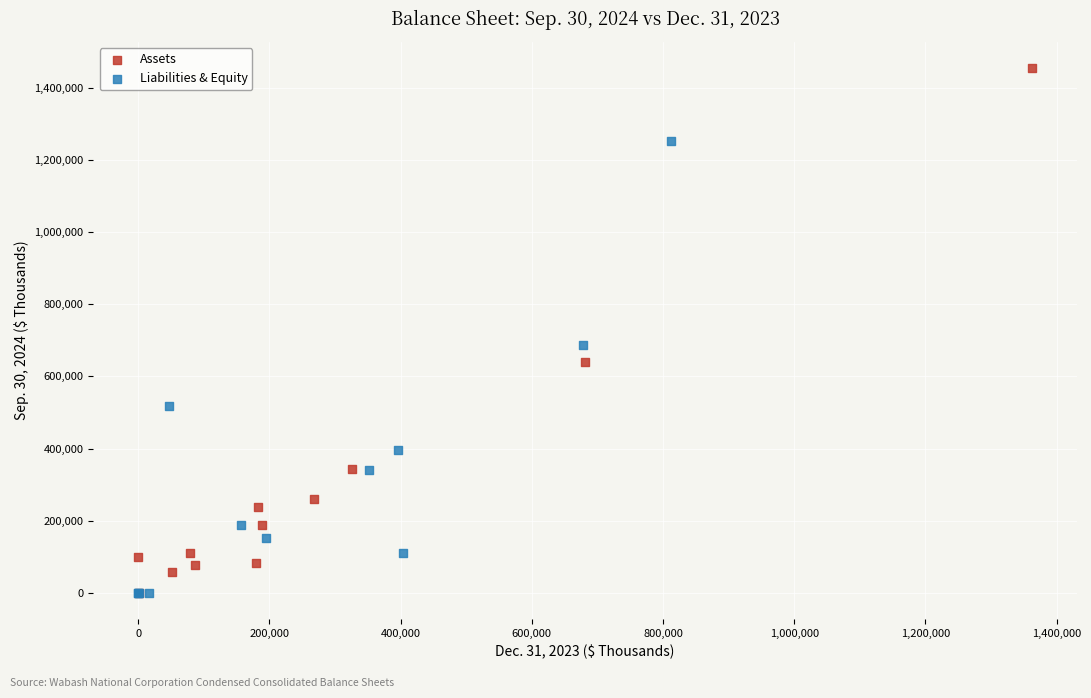

Which series has the largest Y range (max minus min)?

Assets